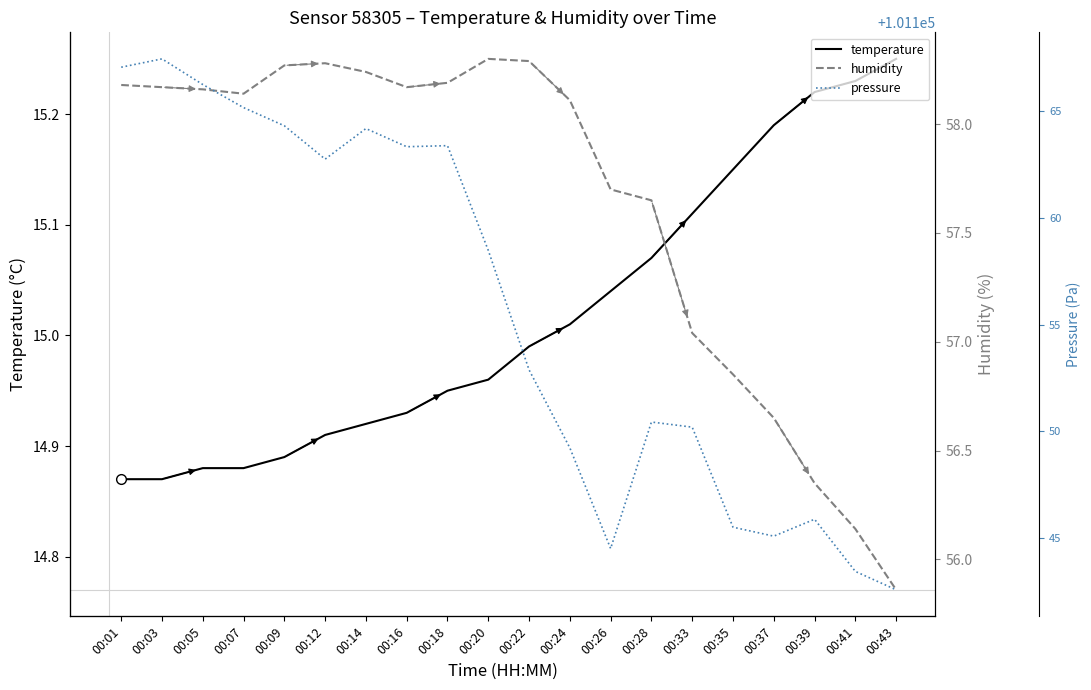

List the series in order of their peak value, highest first.

pressure, humidity, temperature